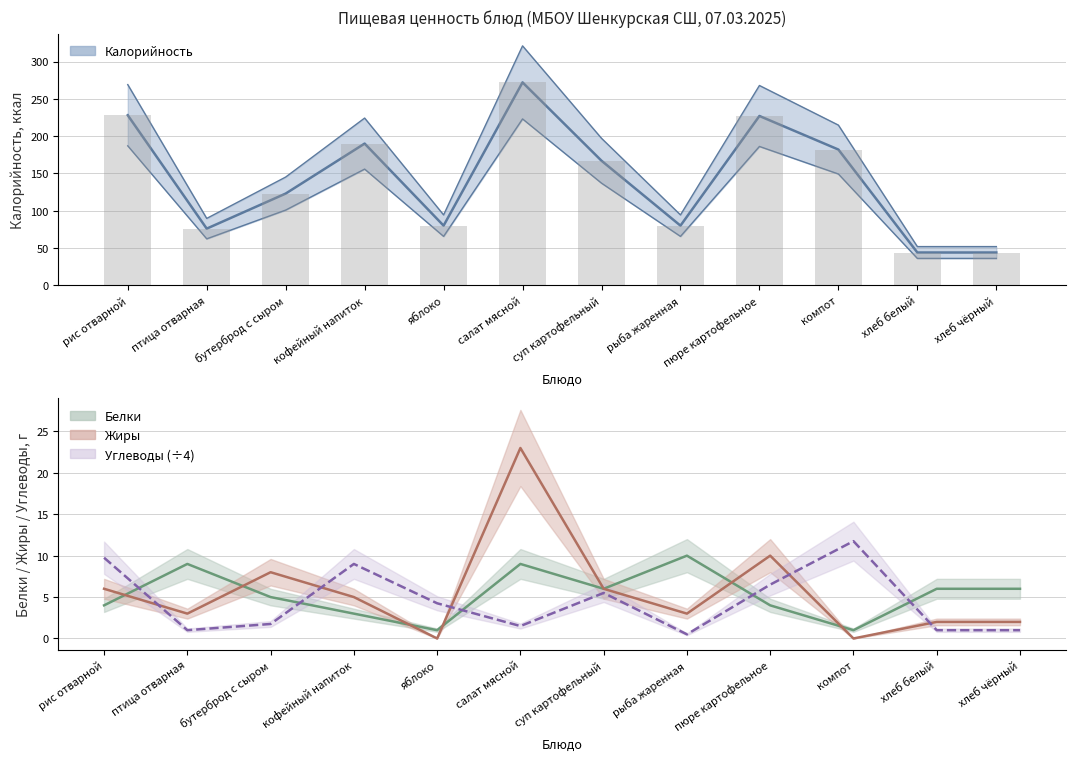

What is the maximum value for Калорийность?

321.0